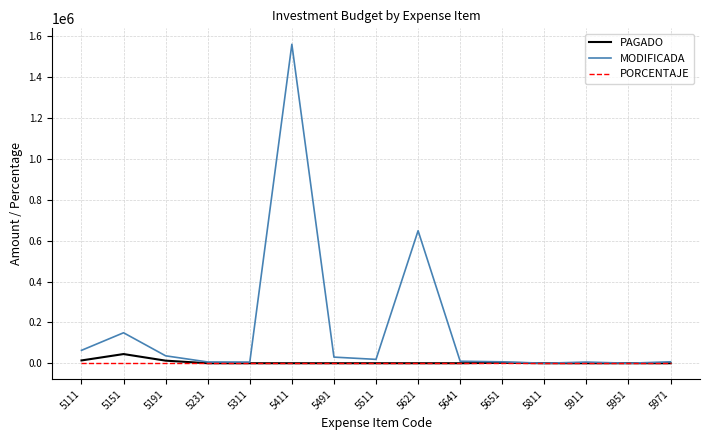

At which label is MODIFICADA closest to 780498?

5621